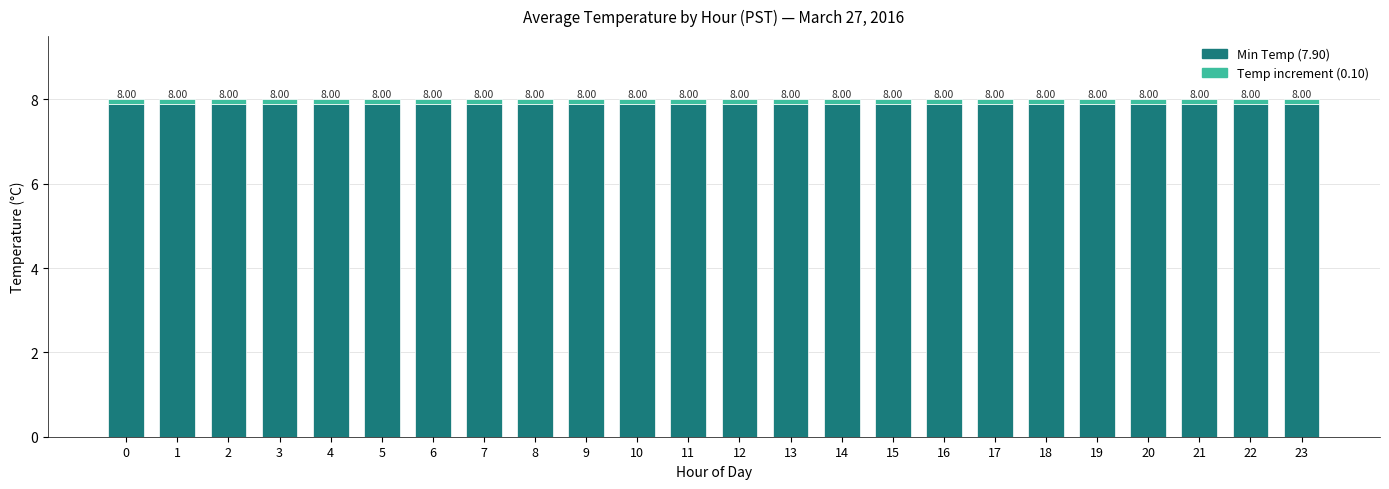

What are all the series names shown in the legend?

Min Temp (7.90), Temp increment (0.10)